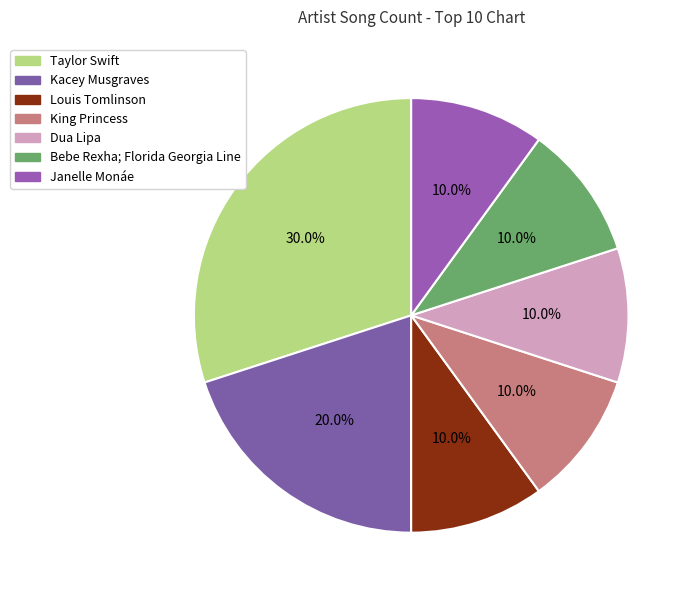

Is the sum of Taylor Swift and Louis Tomlinson greater than half?

No